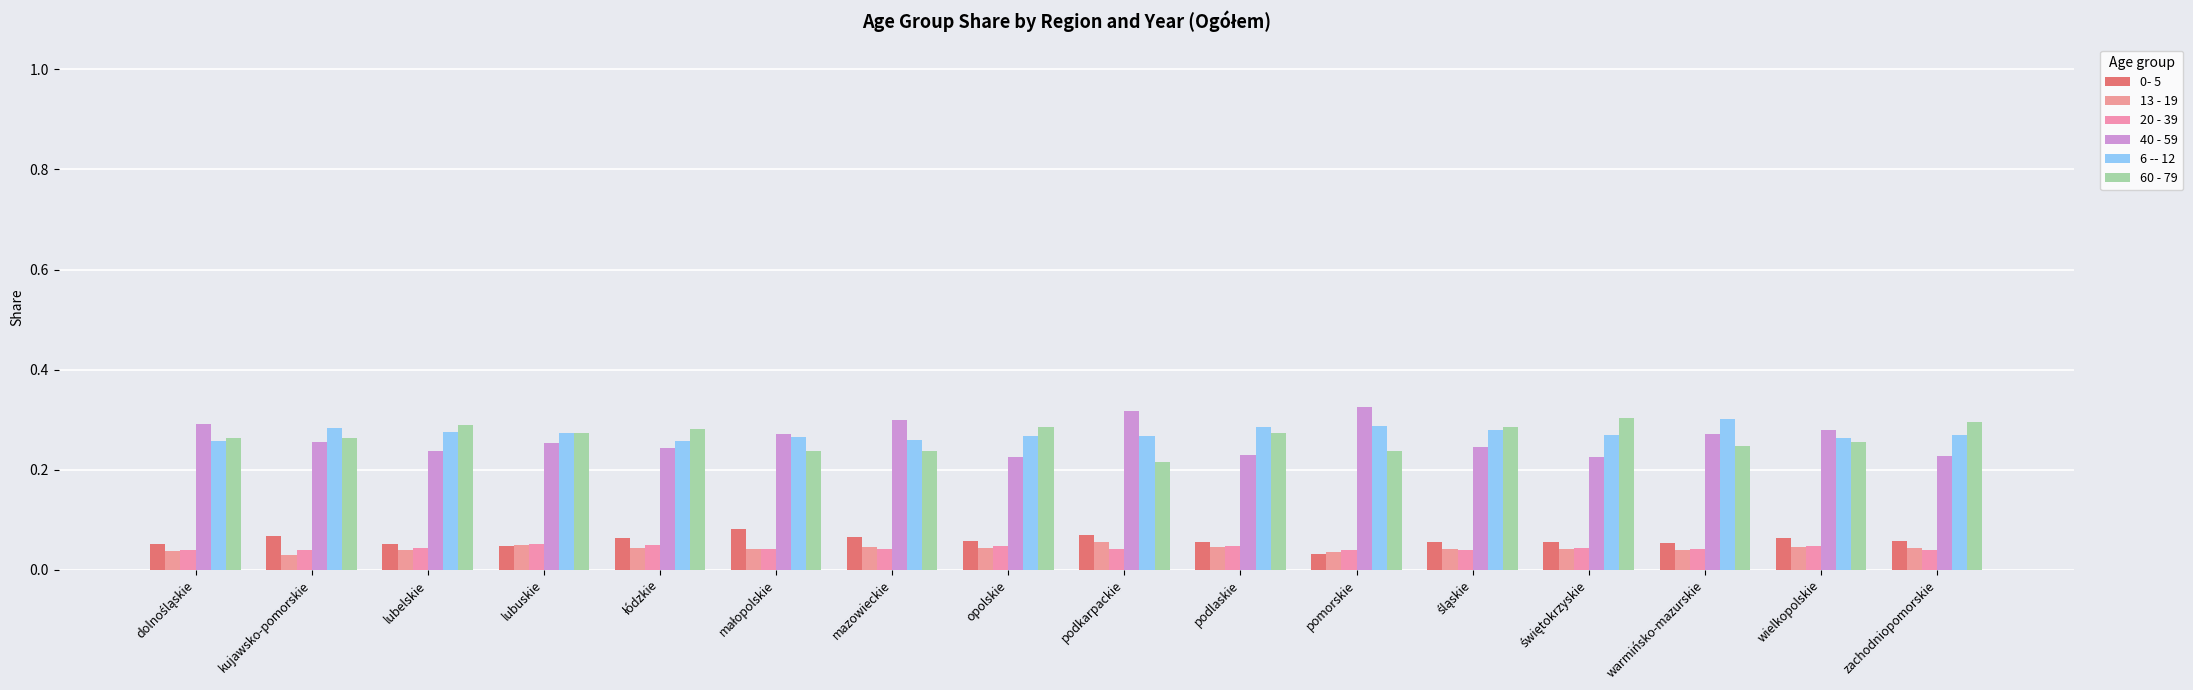

Which series has the largest range (max minus min)?

40 - 59